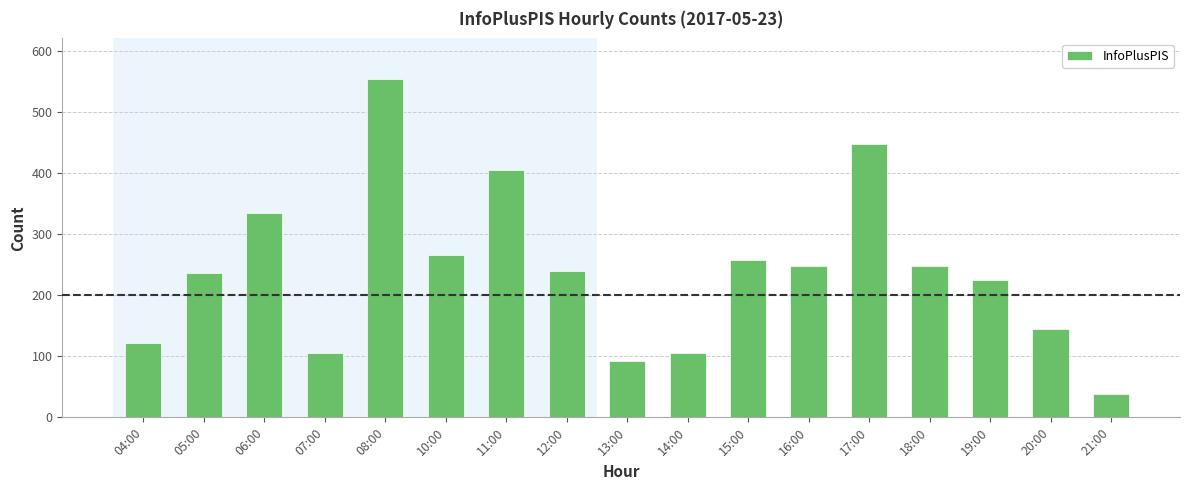

At which label does the data first exceed 240?

06:00